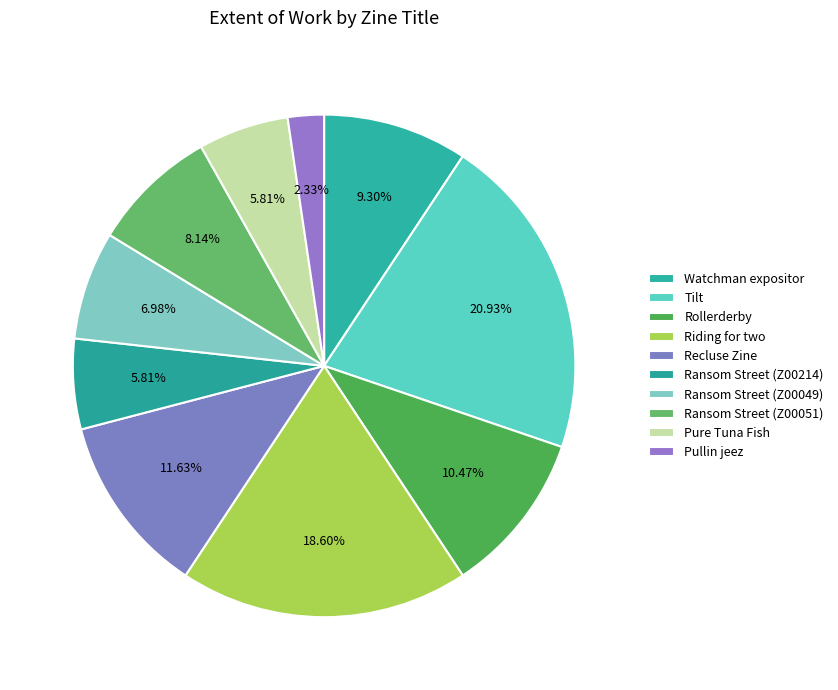

To the nearest percent, what is the combined percentage of Pullin jeez and Watchman expositor?

12%